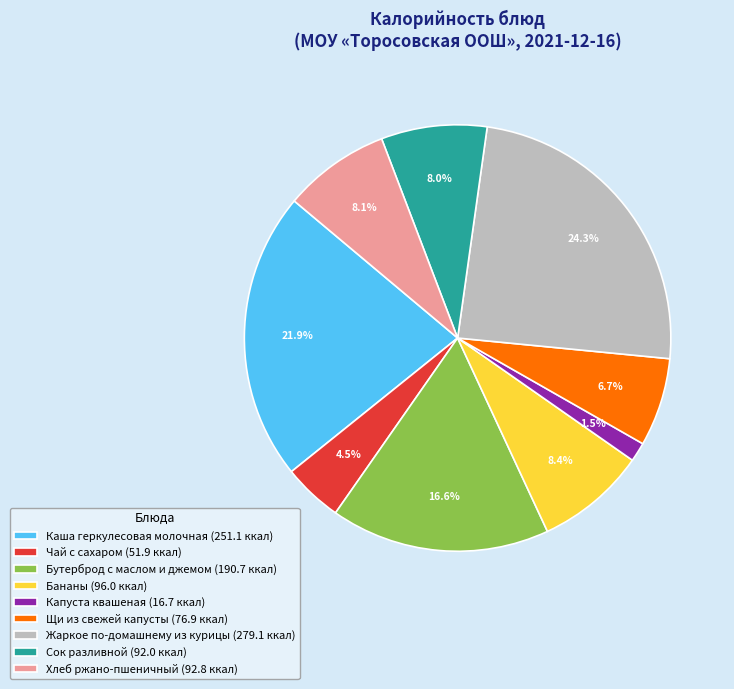

Approximately how many times larger is the value at Хлеб ржано-пшеничный (92.8 ккал) compared to Бананы (96.0 ккал)?

1.0